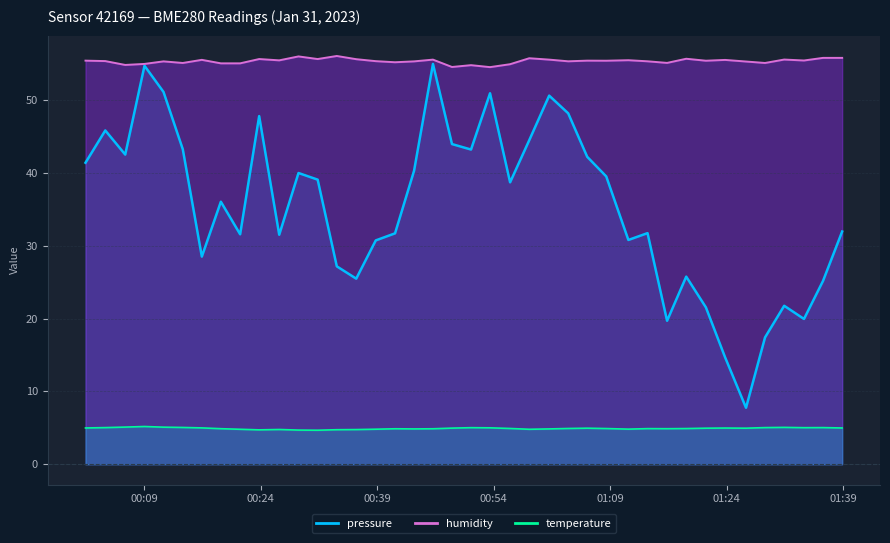

In temperature, how many points are lower than both neighbors (excluding endpoints)?

8